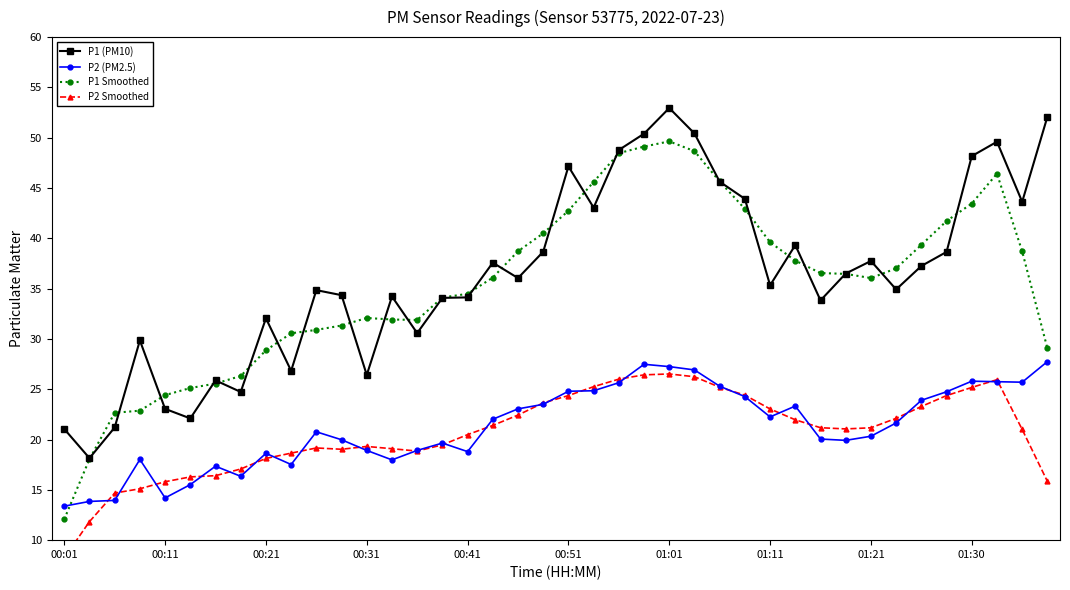

Is this an area chart (filled region under the line)?

No